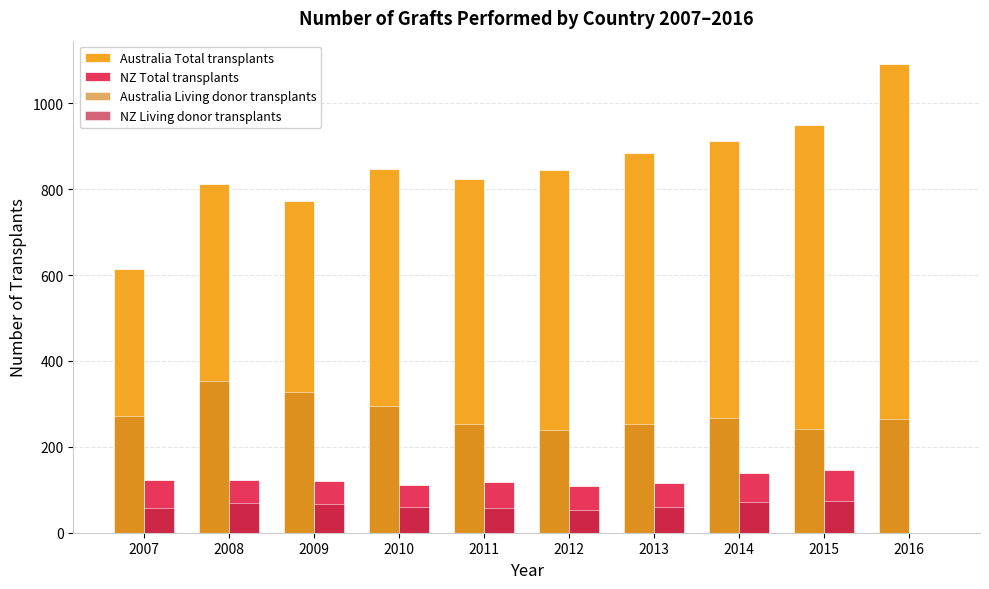

Are the bars horizontal?

No